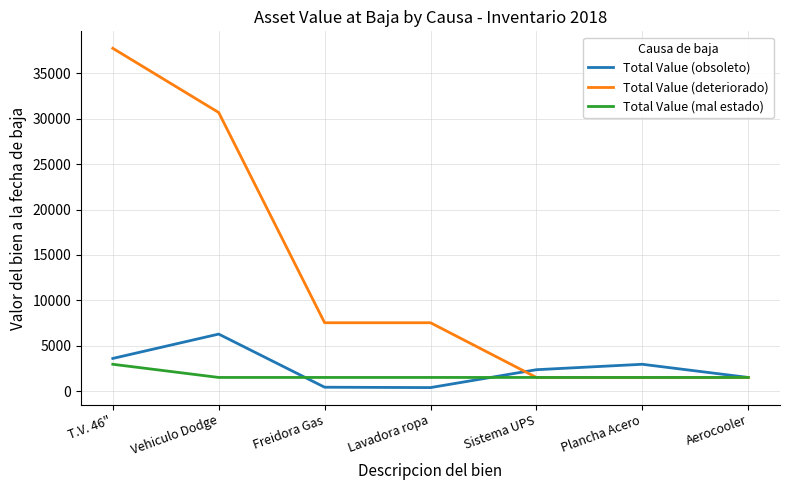

What is the lowest value of the Total Value (deteriorado) series?

1515.6